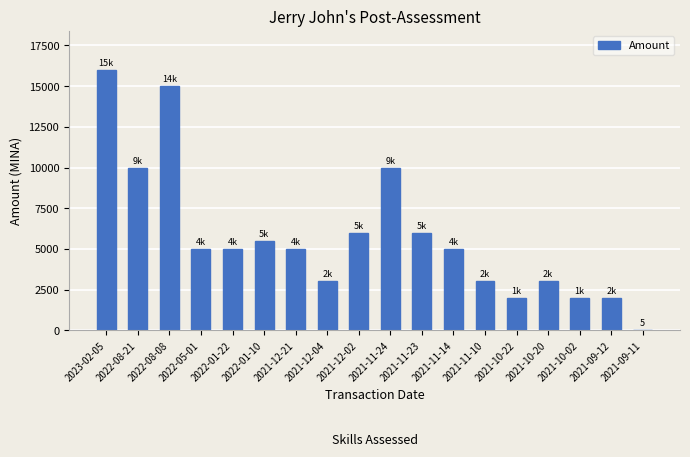

Count the number of categories in the chart.

18